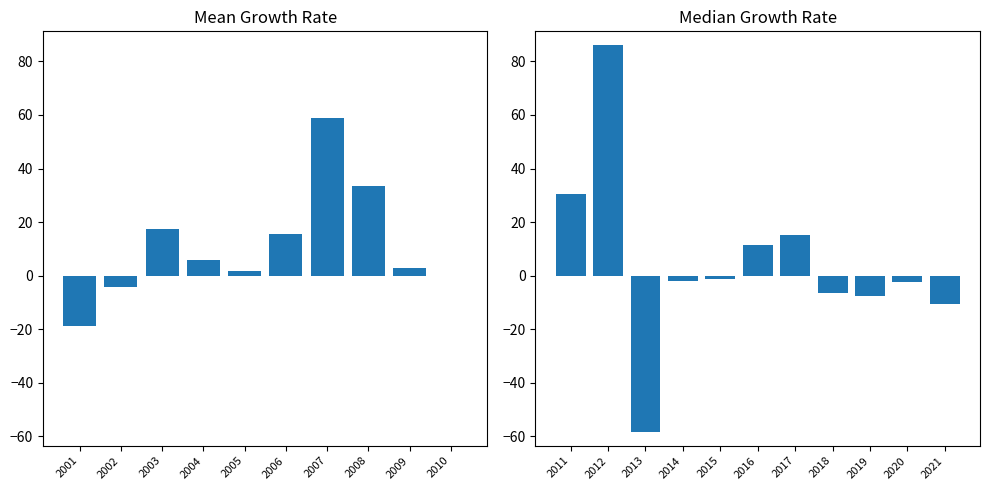

Reading left to right, extract all data points from this chart.

-18.9	-4.1	17.3	5.9	1.8	15.5	58.9	33.3	3.0	-0.2	30.6	86.2	-58.5	-2.0	-1.4	11.4	15.0	-6.4	-7.5	-2.4	-10.7